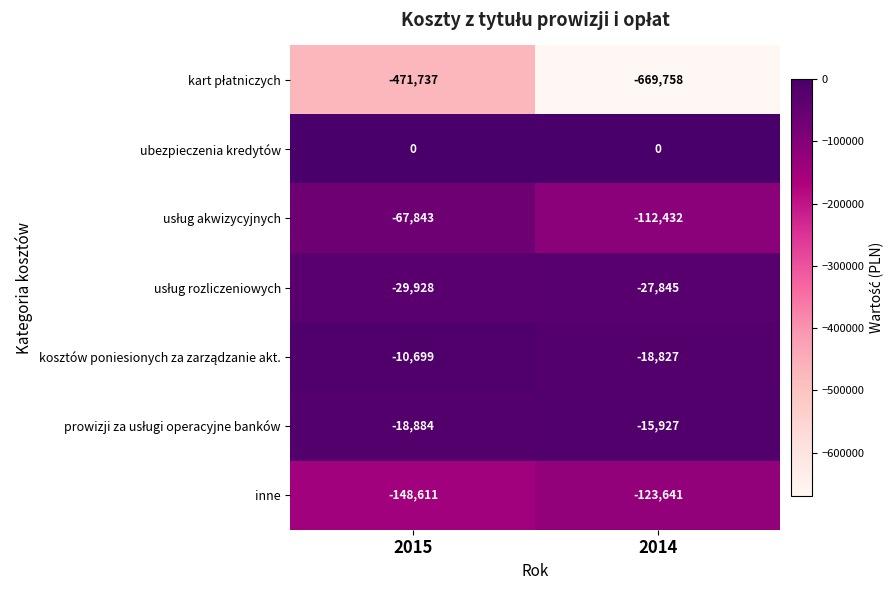

What is the total value across all series at 2014?

-968430